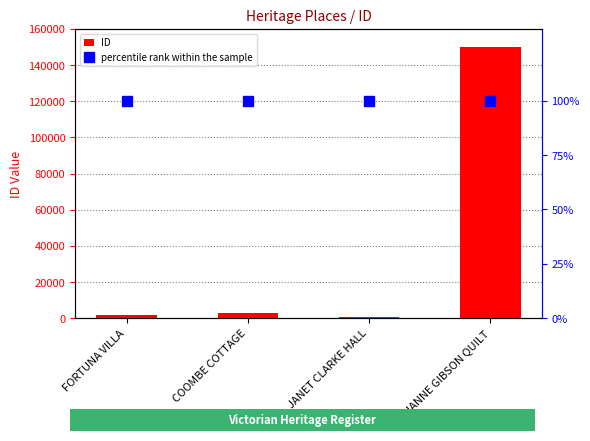

What is the lowest value of the ID series?

900